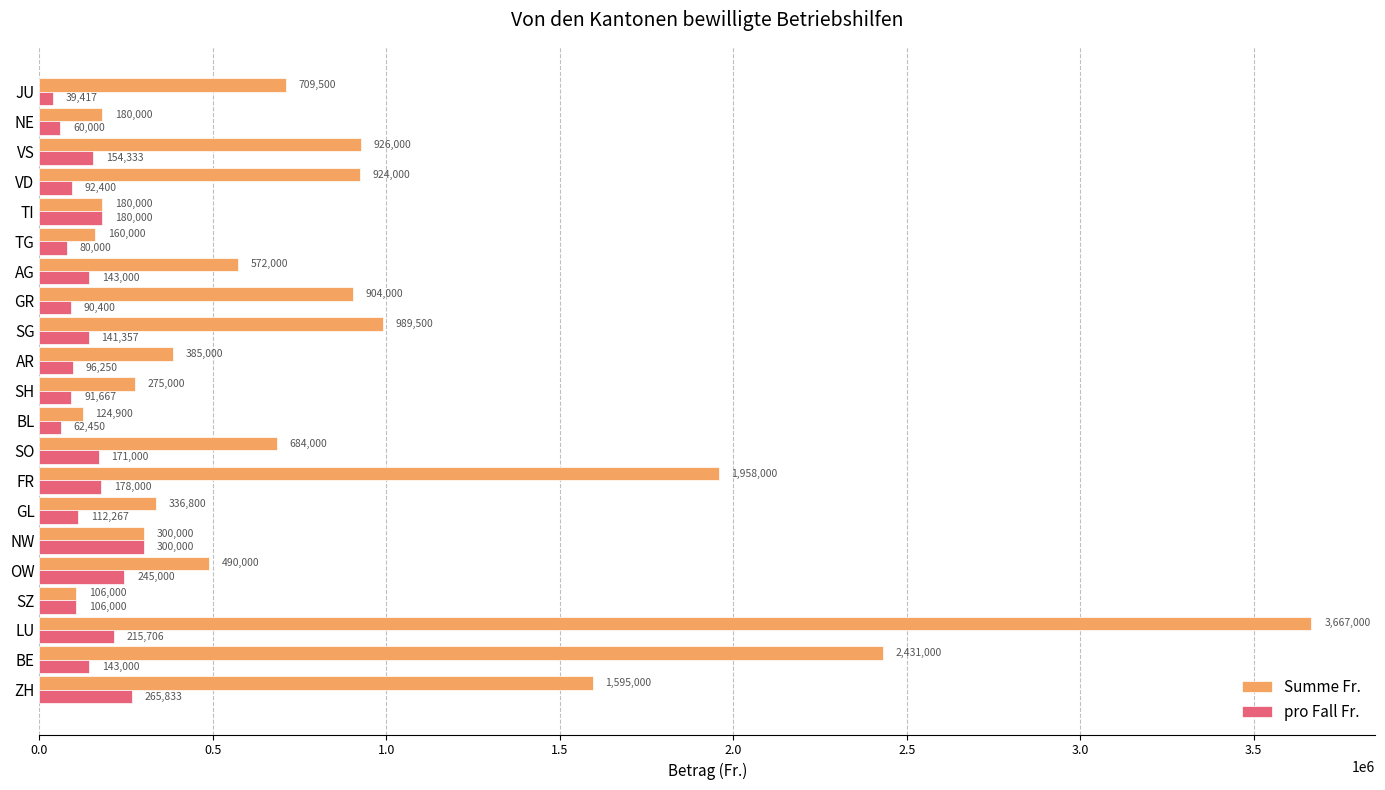

How many values in the Summe Fr. series are below 572000?

10